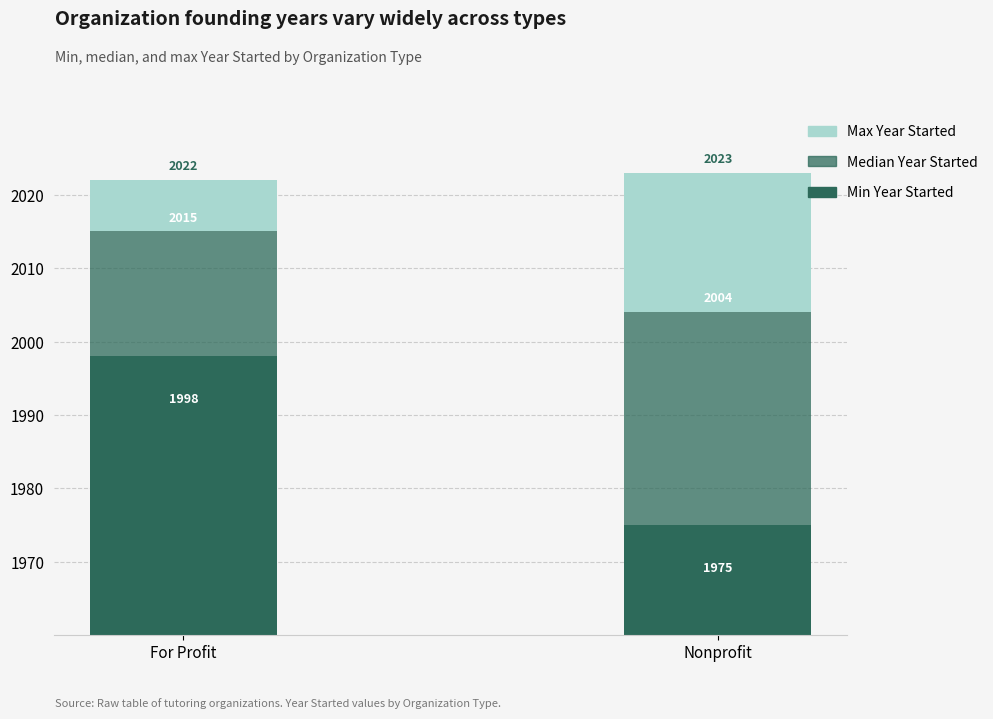

Which series has the largest total across all categories?

Min Year Started